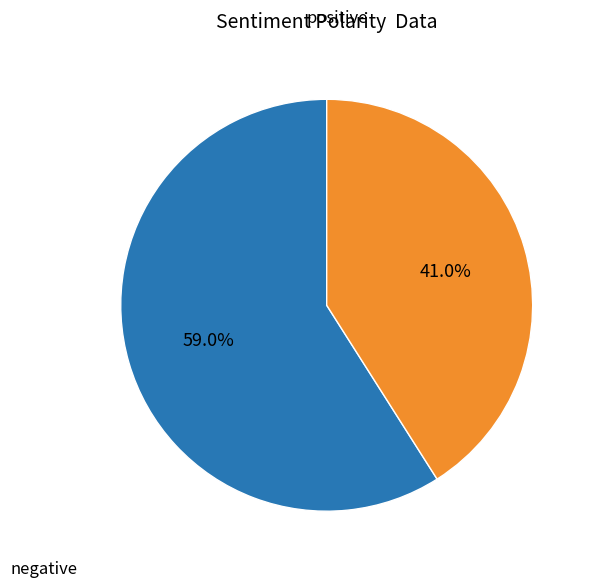

Does any single category account for the majority?

Yes